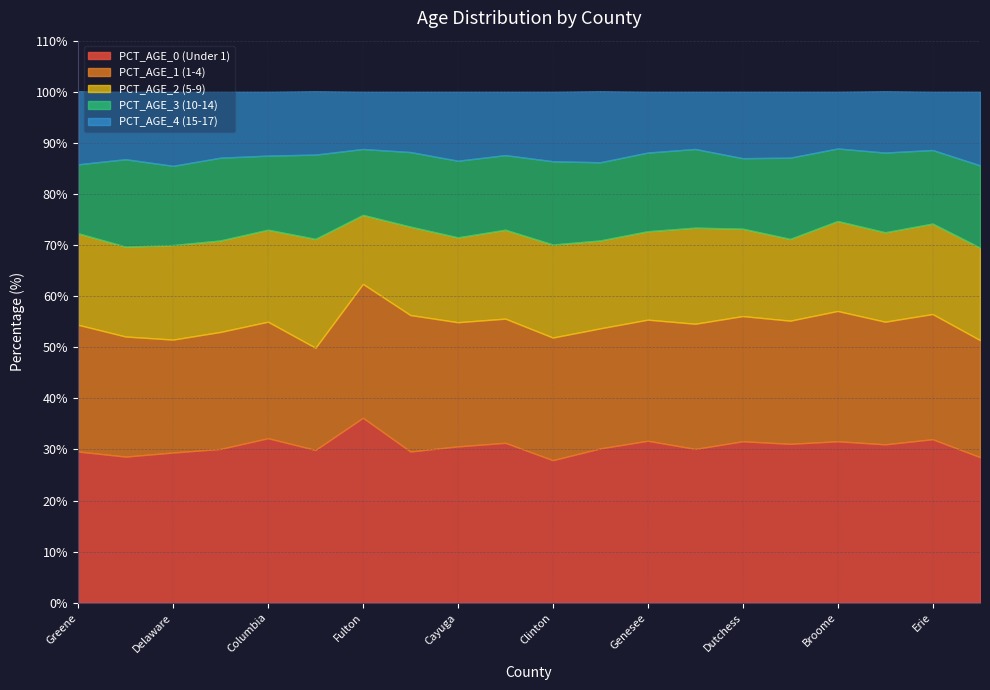

Between Dutchess and Franklin, which series saw the biggest shift?

PCT_AGE_1